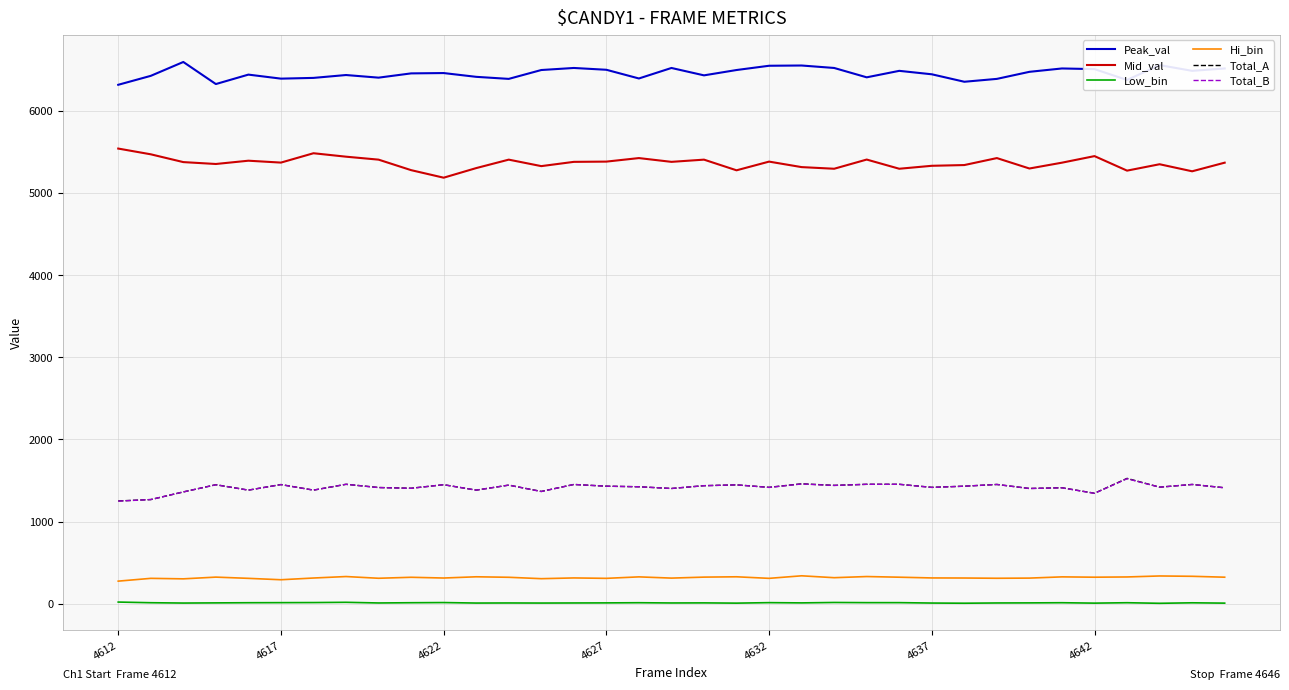

Which series has the largest total across all categories?

Peak_val